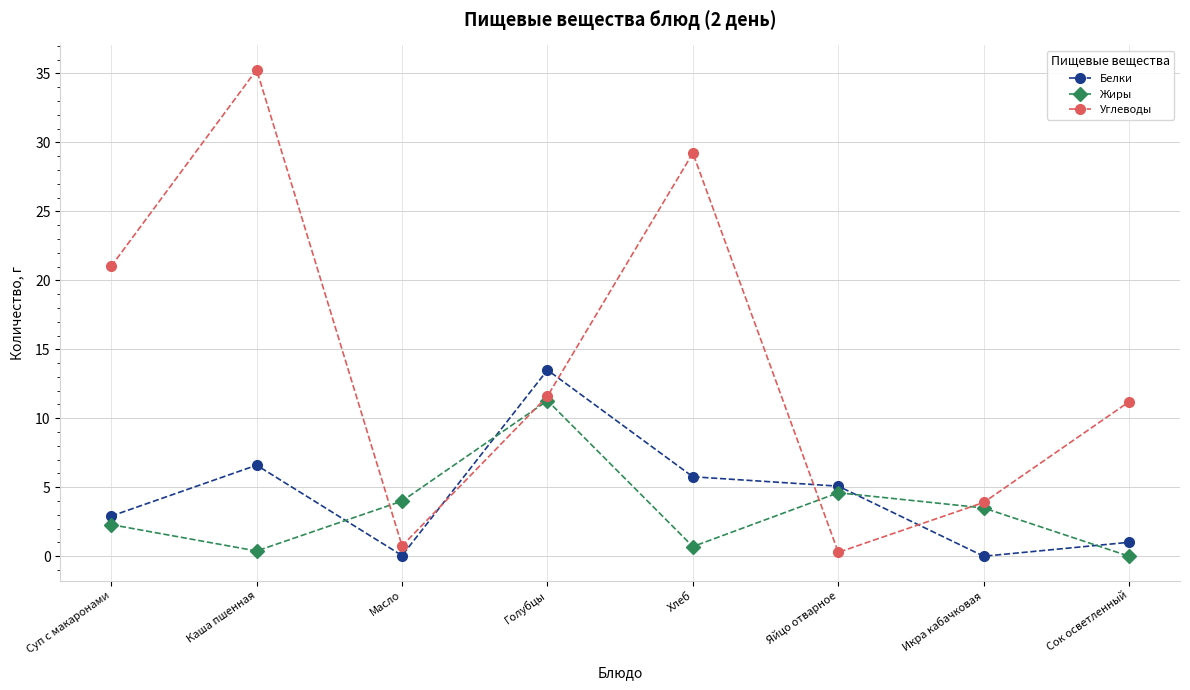

How many distinct data groups are displayed?

3